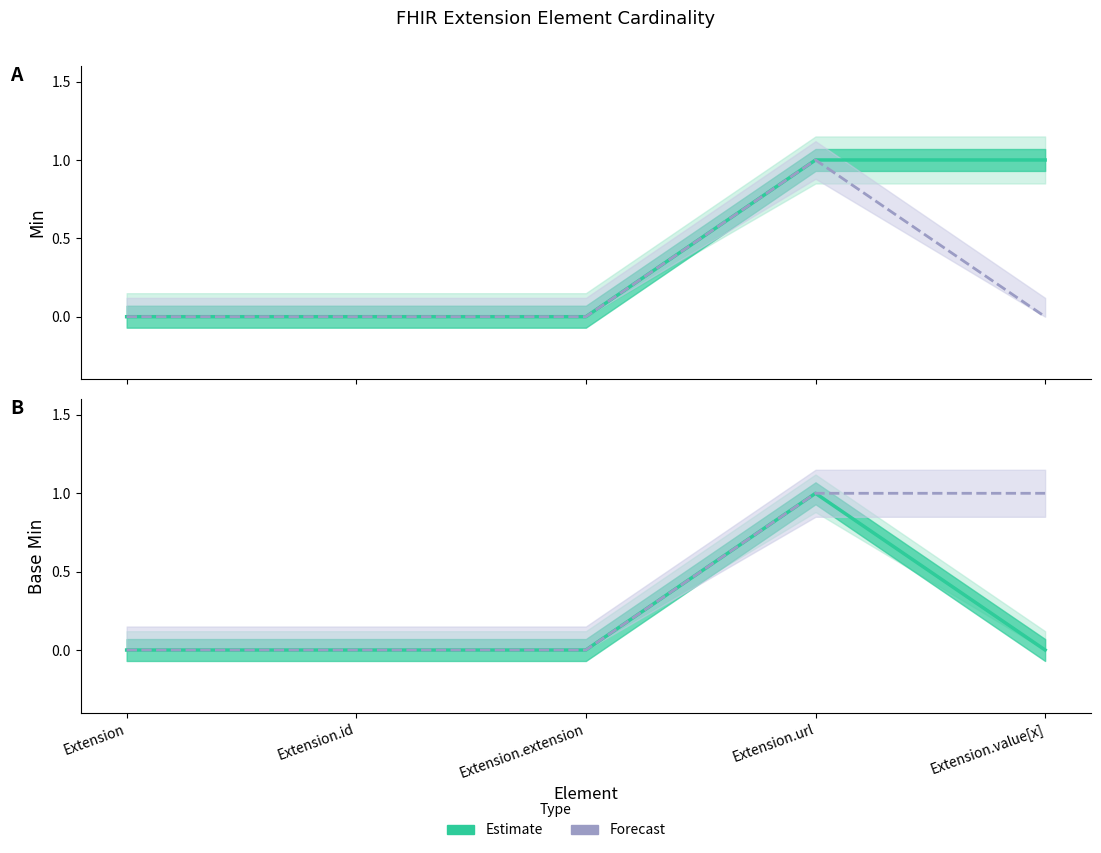

Is this an area chart (filled region under the line)?

No